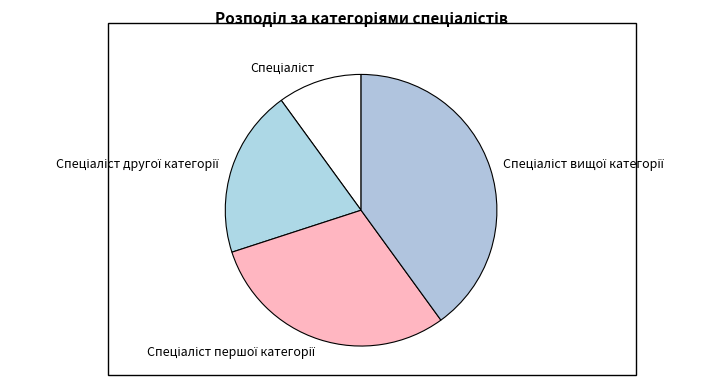

How many slices are in this pie chart?

4